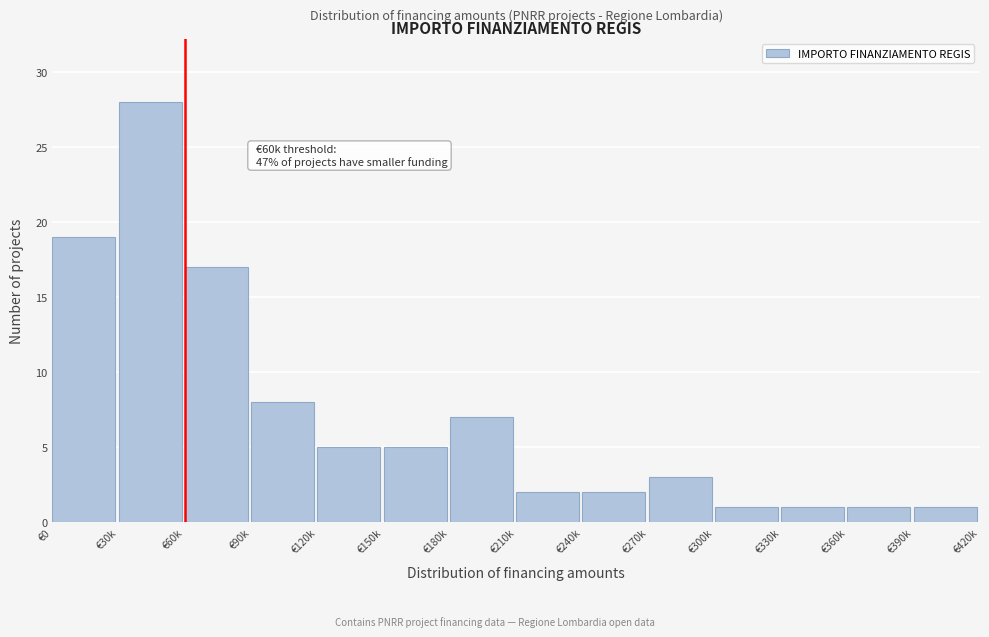

Reading right to left, transcribe all the data shown in this chart.

1	1	1	1	3	2	2	7	5	5	8	17	28	19